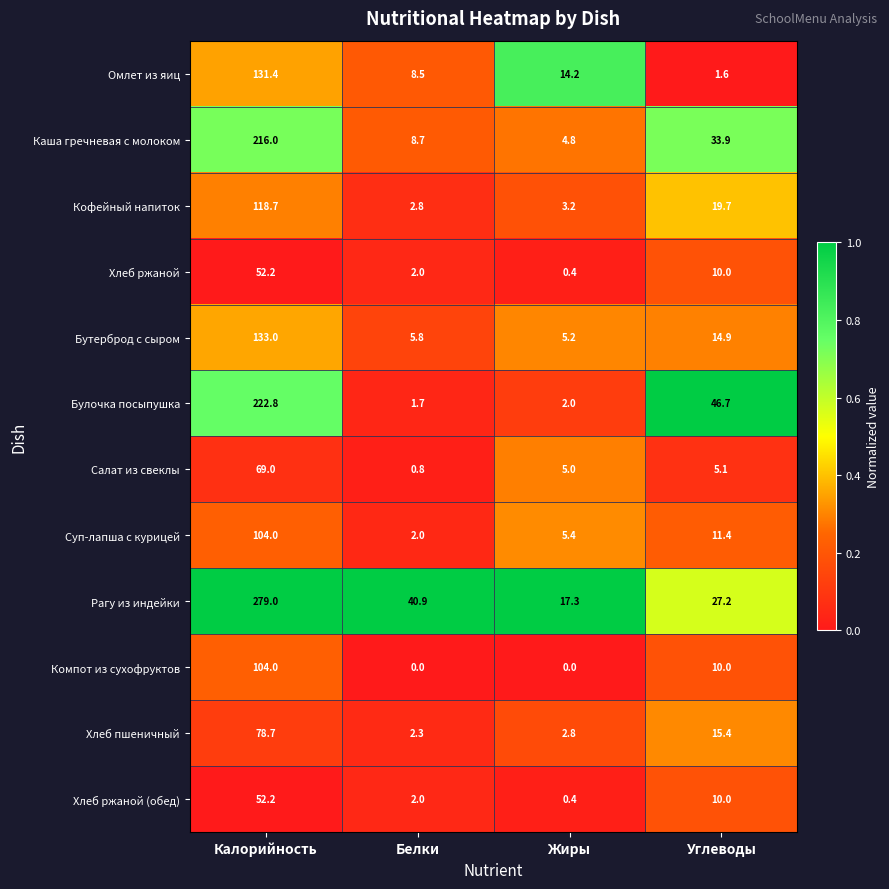

What is the total value across all series at Белки?

77.5